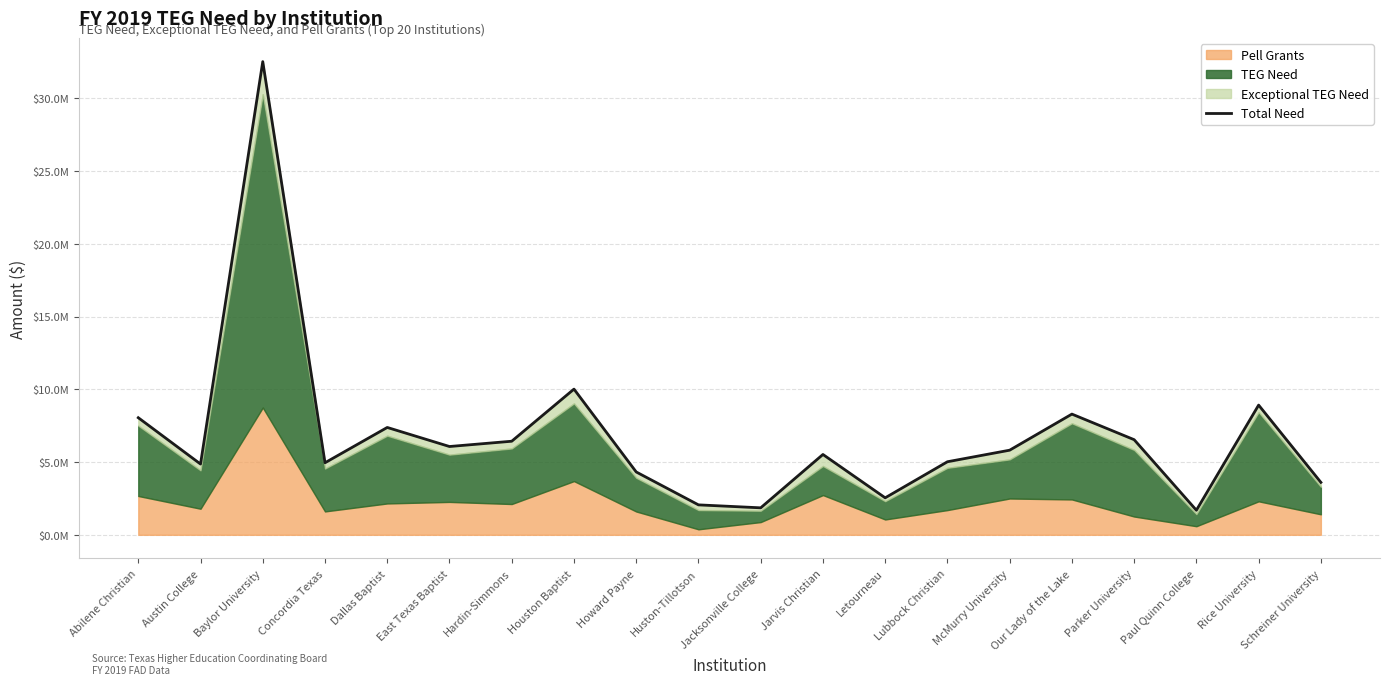

Count the number of values greater than 5815411.

9